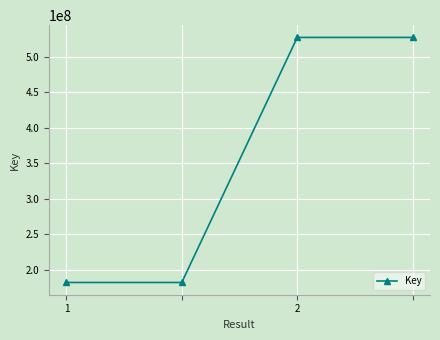

Count the values in the range 182255671 to 527408701.

4